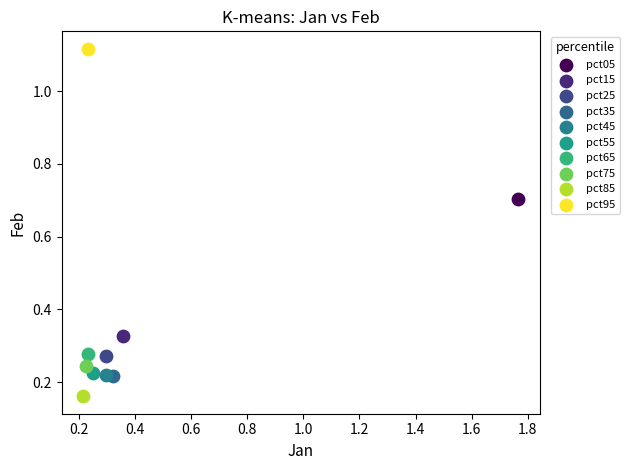

What are all the series names shown in the legend?

pct05, pct15, pct25, pct35, pct45, pct55, pct65, pct75, pct85, pct95